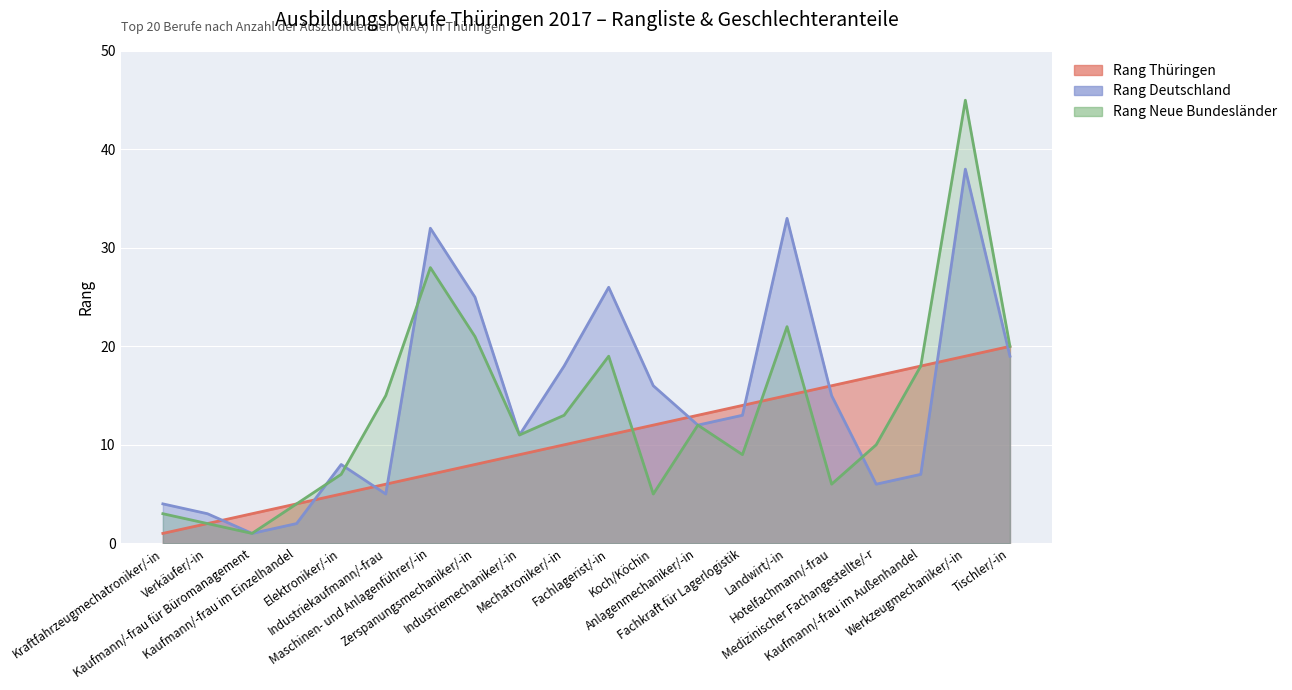

True or false: Rang Thüringen has more than 0 interior local peaks.

False